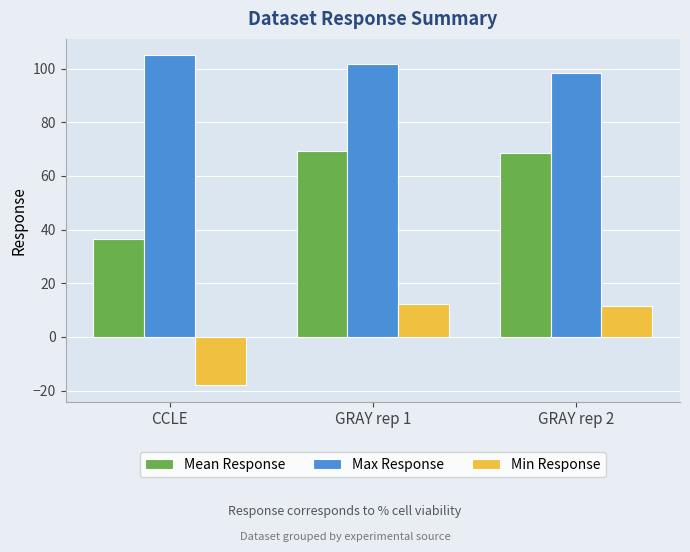

What is the maximum value for Mean Response?

69.3